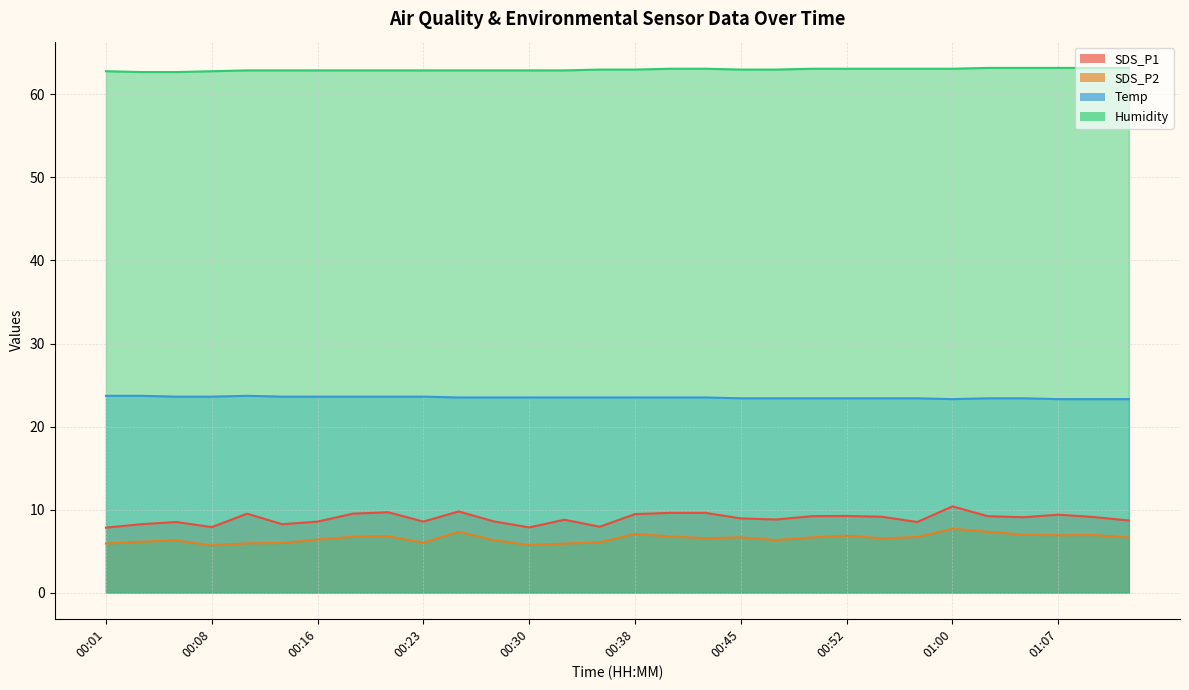

The value of SDS_P1 at 00:48 is 3.8. True or false?

False